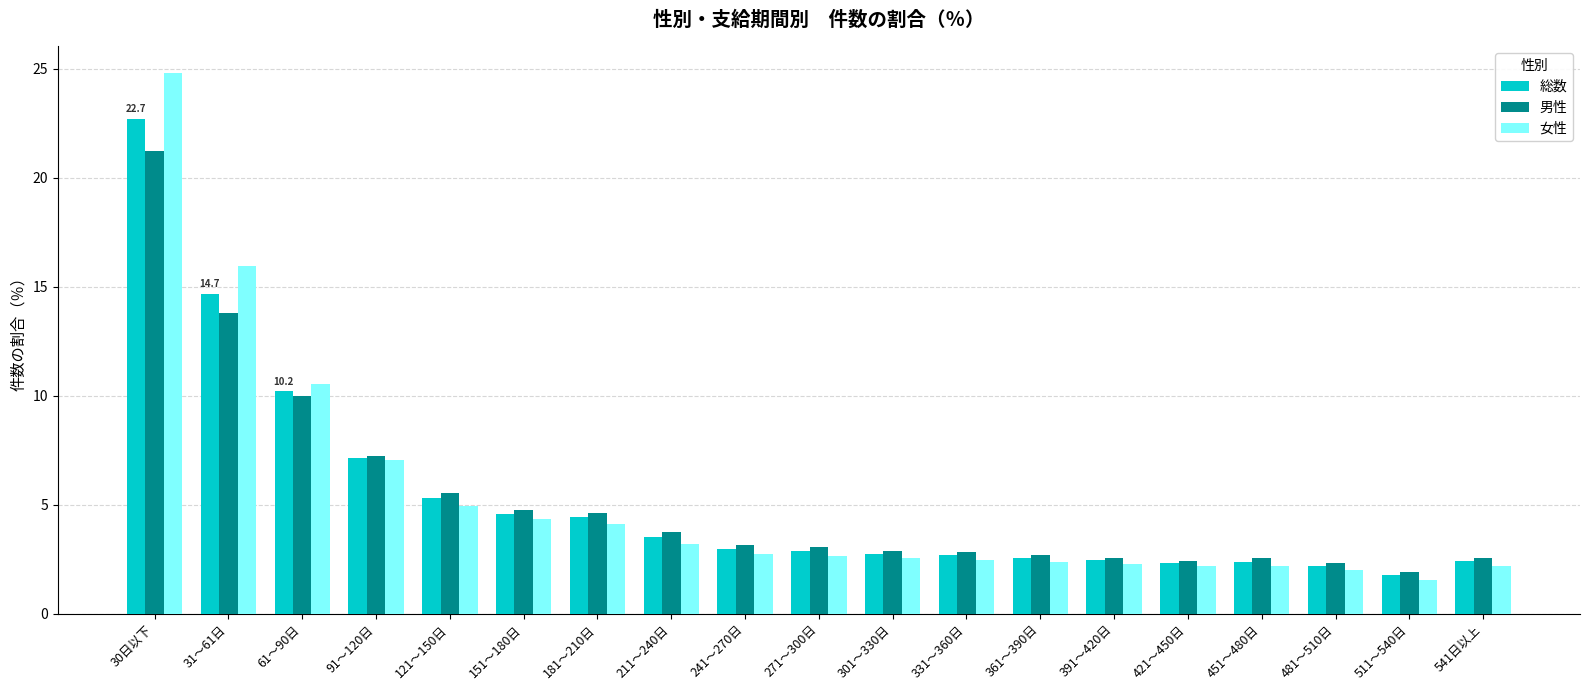

What is the difference between the second highest and second lowest values in the 男性 series?

11.5